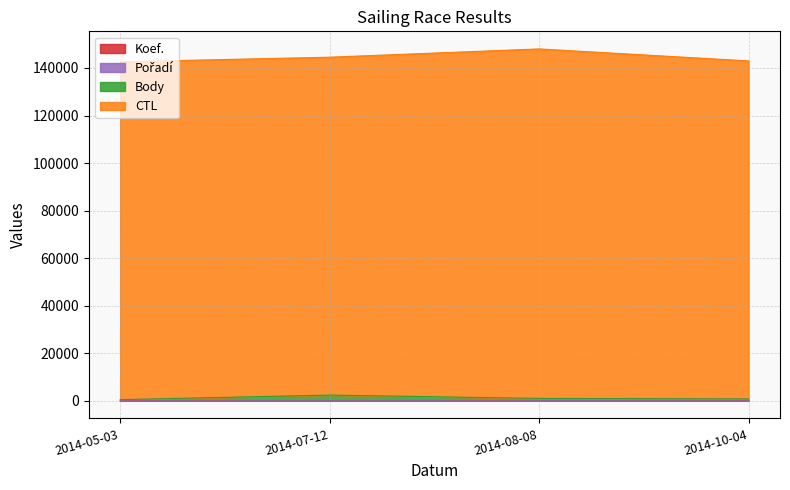

True or false: Body and Koef. cross at least once.

False